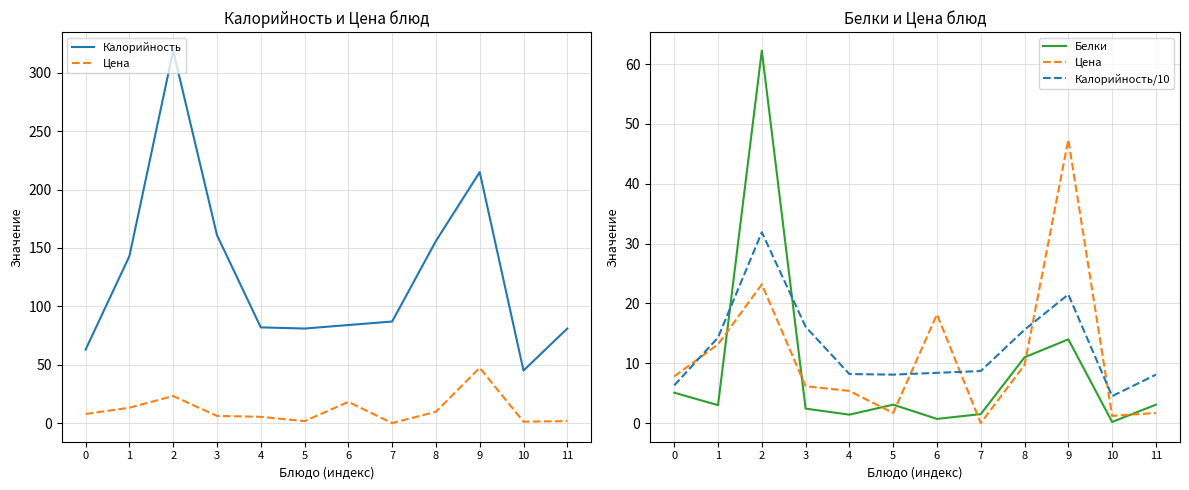

Count the number of categories in the chart.

12